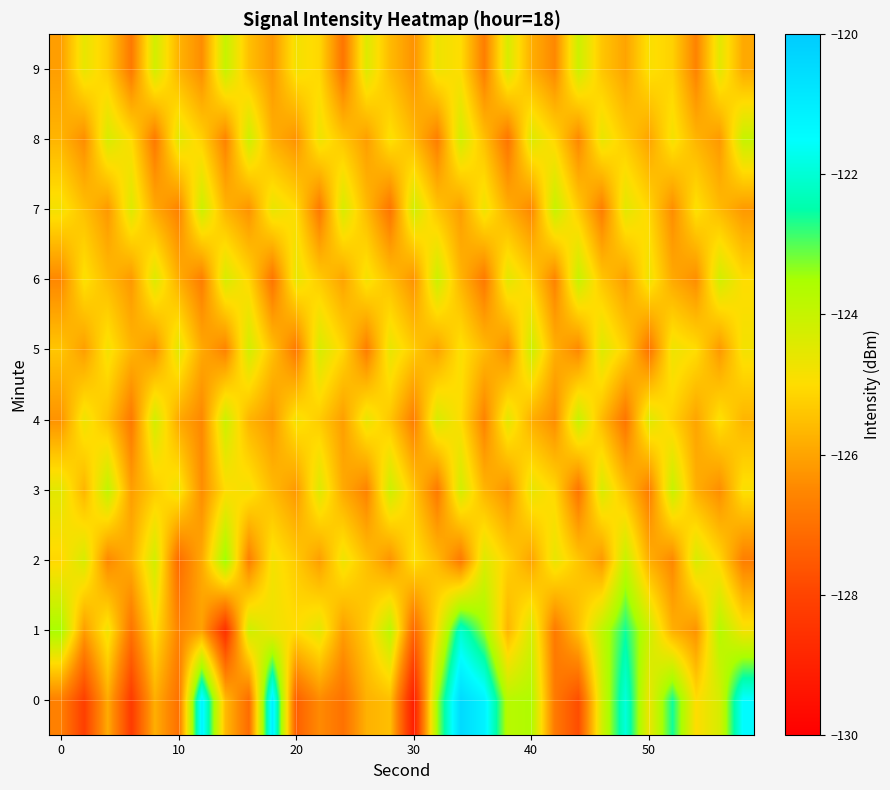

How many distinct data groups are displayed?

10